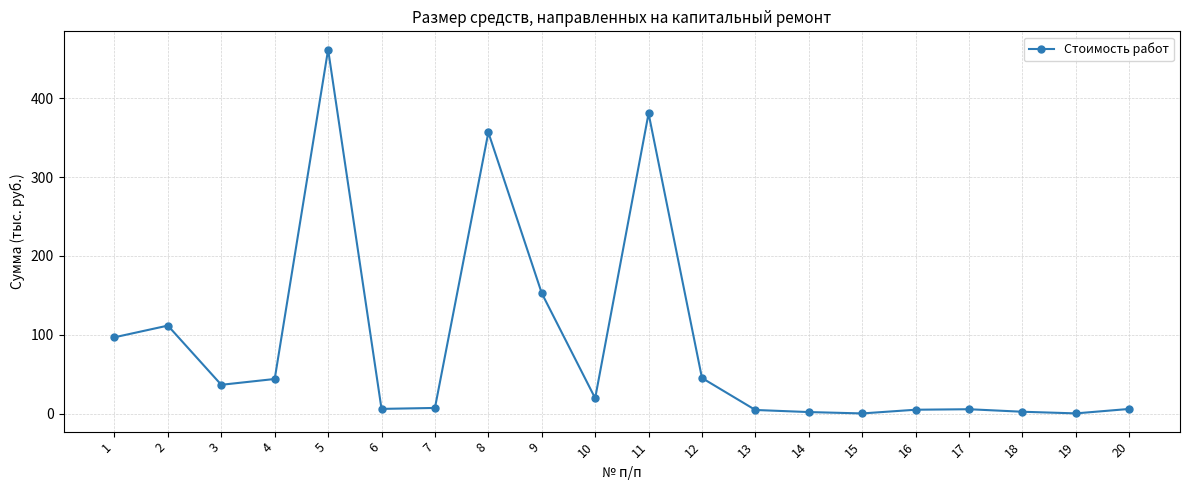

Where does the data first go above 19?

1